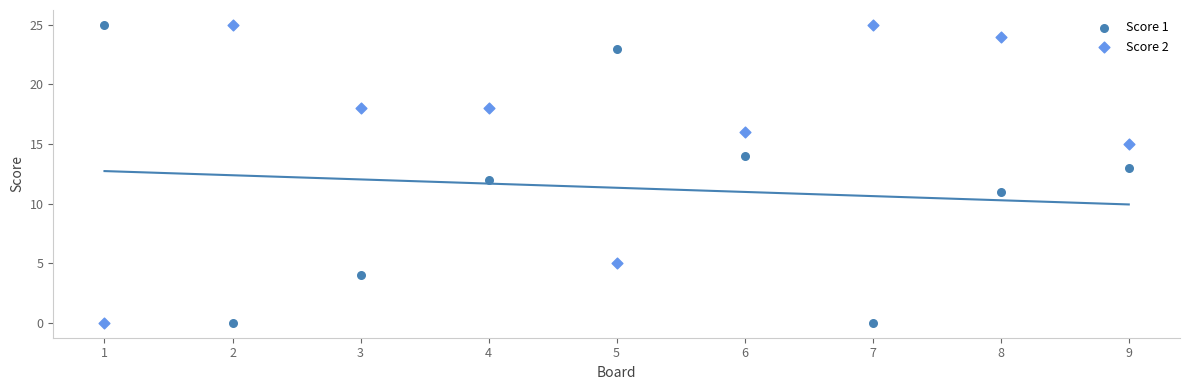

What is the X range (max minus min) for the scatter plot?

8